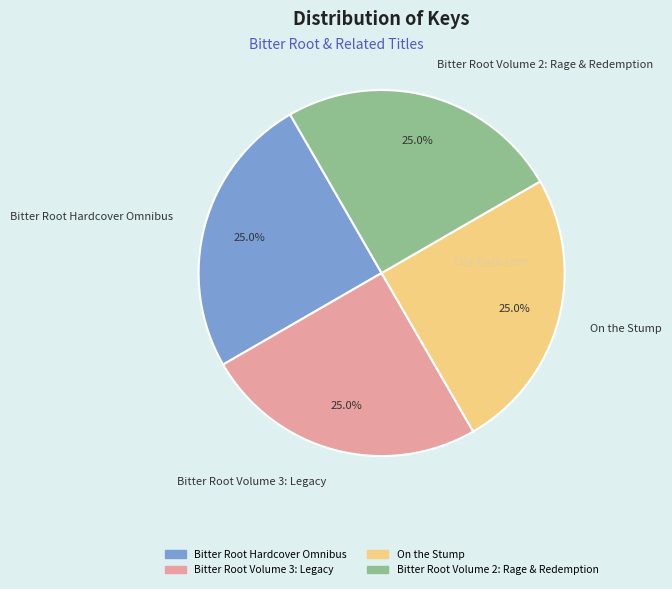

True or false: Bitter Root Volume 3: Legacy accounts for 15% of the total.

False